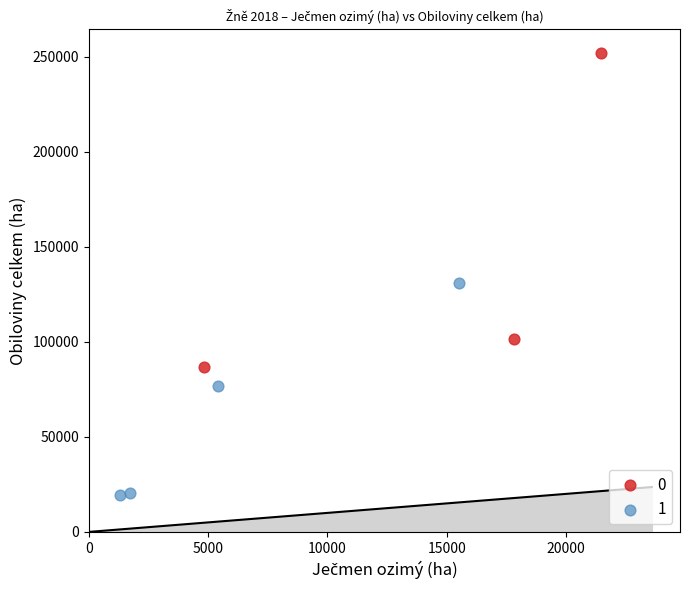

Which series has the largest Y range (max minus min)?

0